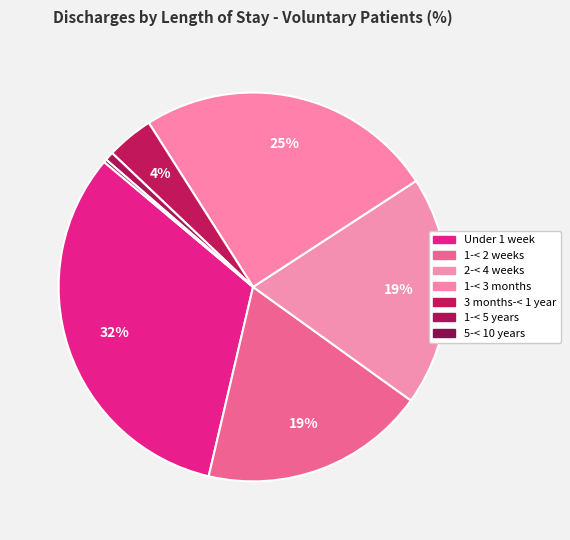

What is the change in value from 1-< 3 months to 5-< 10 years?

-24.5